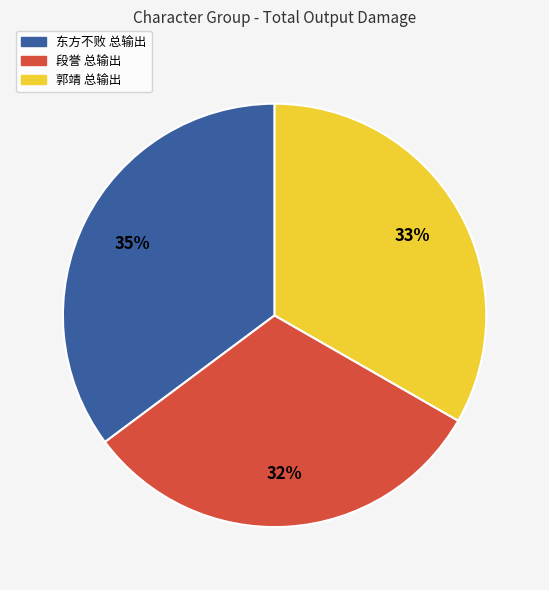

How many slices are in this pie chart?

3